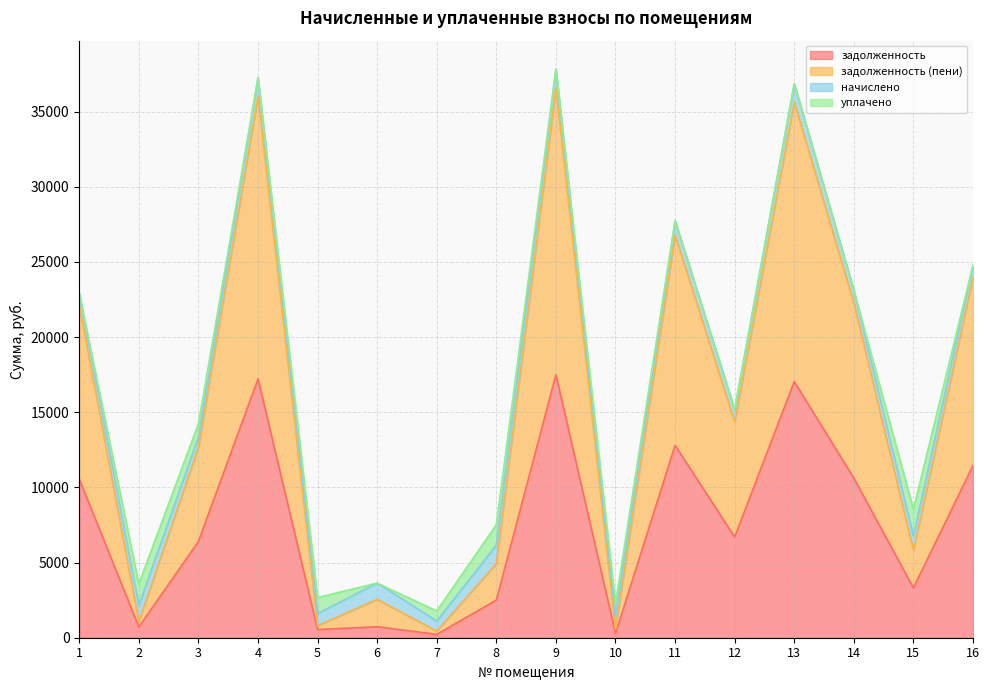

Which series has the largest total across all categories?

задолженность (пени)